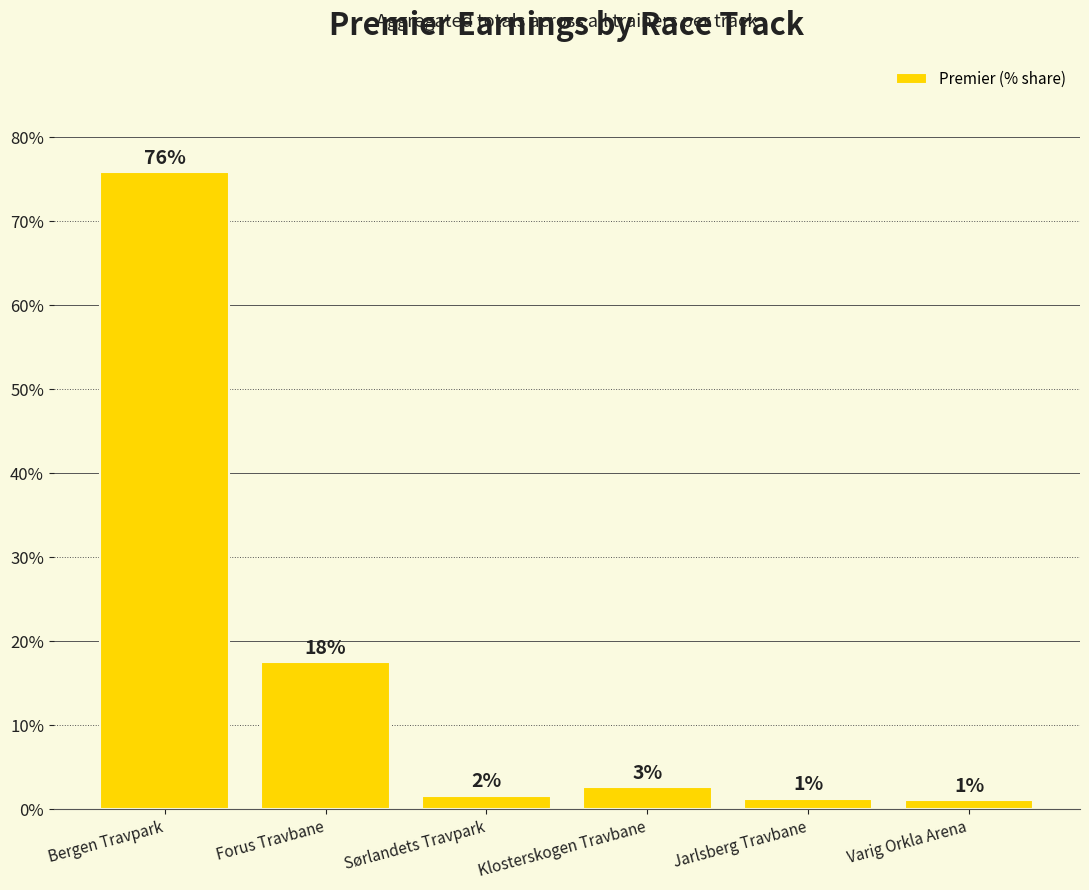

Are the bars horizontal?

No